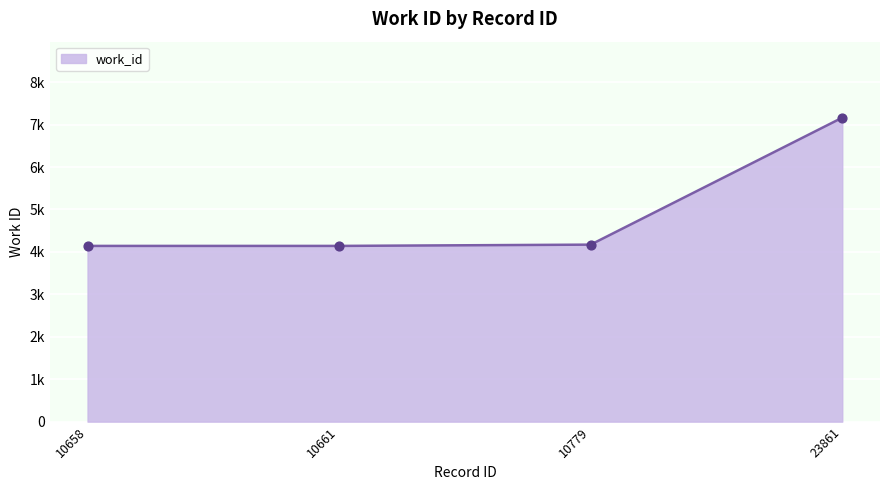

Approximately how many times larger is the value at 10779 compared to 10658?

1.0